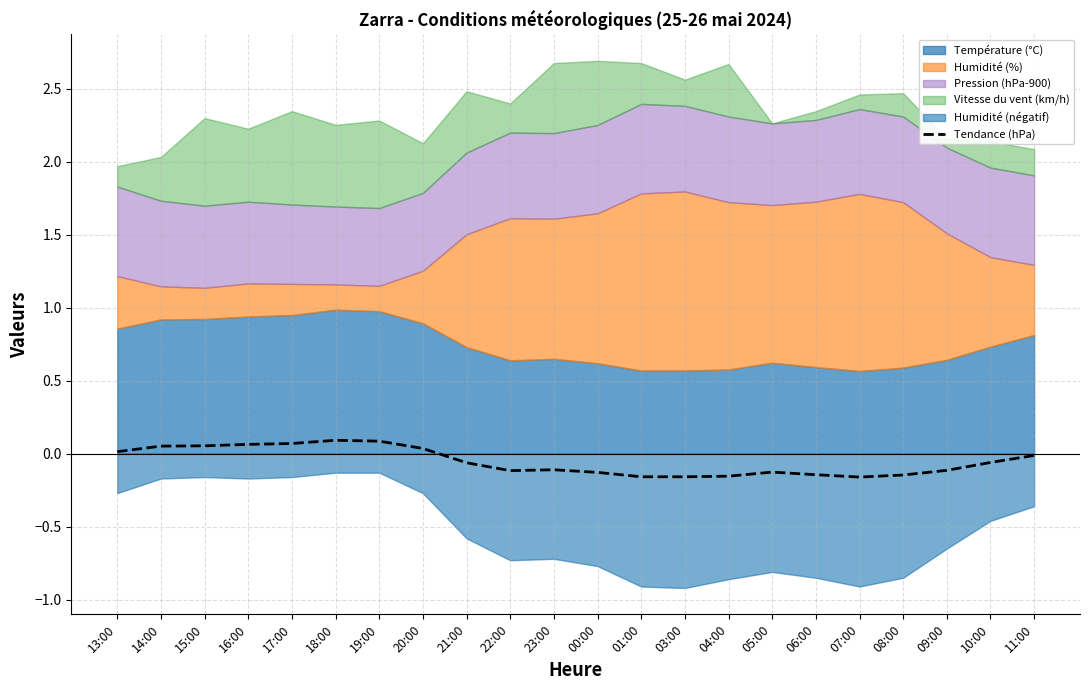

List the labels in order of value, largest first.

18:00, 19:00, 17:00, 16:00, 15:00, 14:00, 20:00, 13:00, 11:00, 10:00, 21:00, 23:00, 09:00, 22:00, 05:00, 00:00, 06:00, 08:00, 04:00, 01:00, 03:00, 07:00